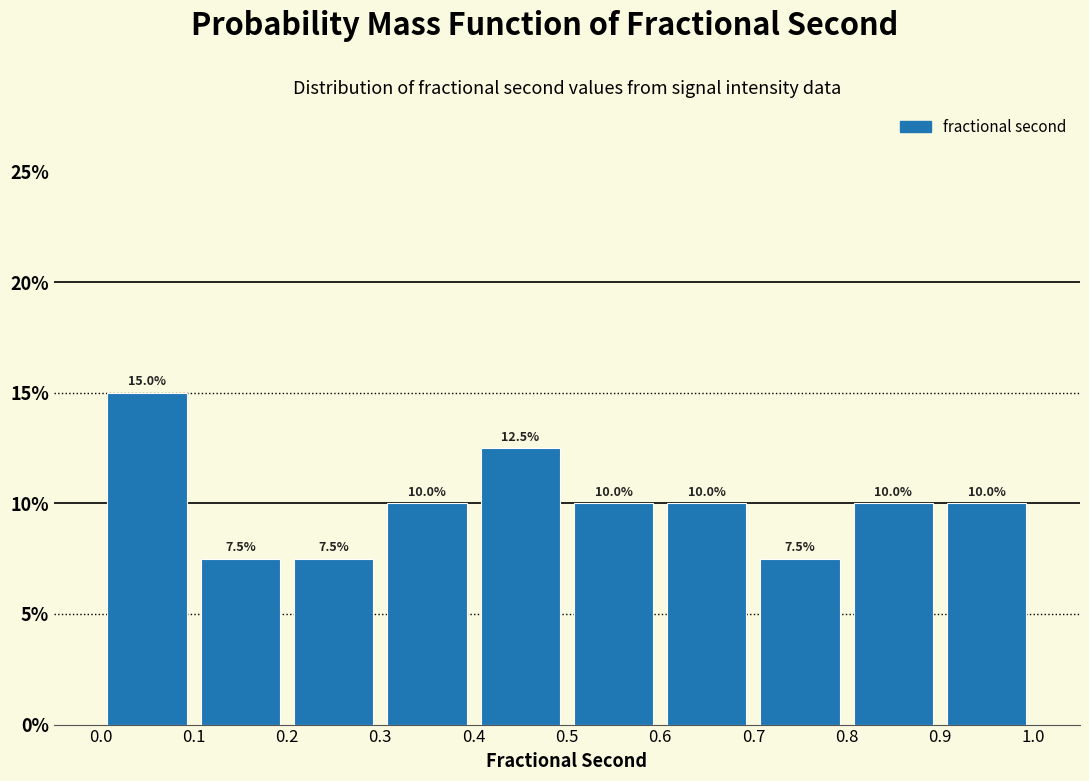

Reading left to right, transcribe this chart: for each bar, give the range it covers on the x-axis and its height.

0.0 to 0.1: 15.0
0.1 to 0.2: 7.5
0.2 to 0.3: 7.5
0.3 to 0.4: 10.0
0.4 to 0.5: 12.5
0.5 to 0.6: 10.0
0.6 to 0.7: 10.0
0.7 to 0.8: 7.5
0.8 to 0.9: 10.0
0.9 to 1.0: 10.0